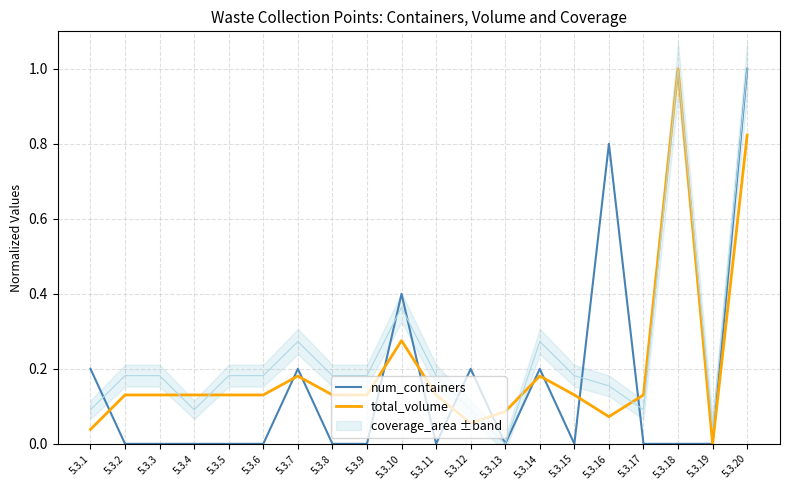

What is the maximum value for num_containers?

1.0